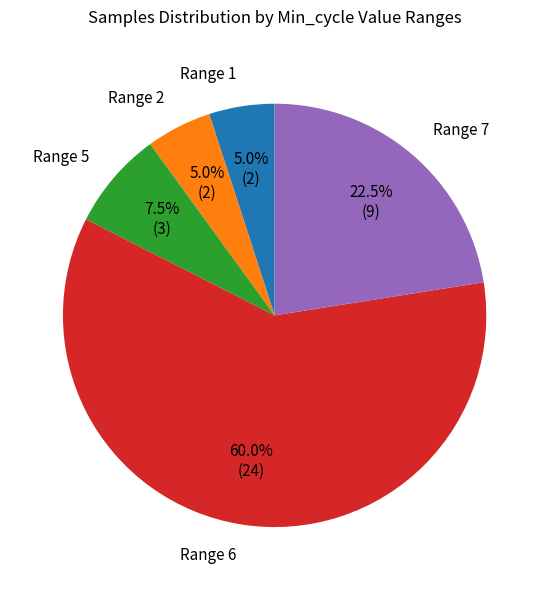

How many slices are in this pie chart?

5